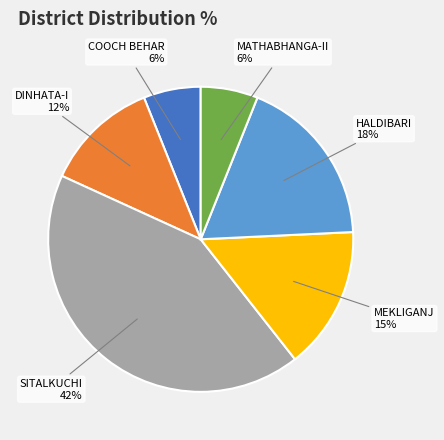

Combined, do SITALKUCHI and MATHABHANGA-II account for over 50%?

No